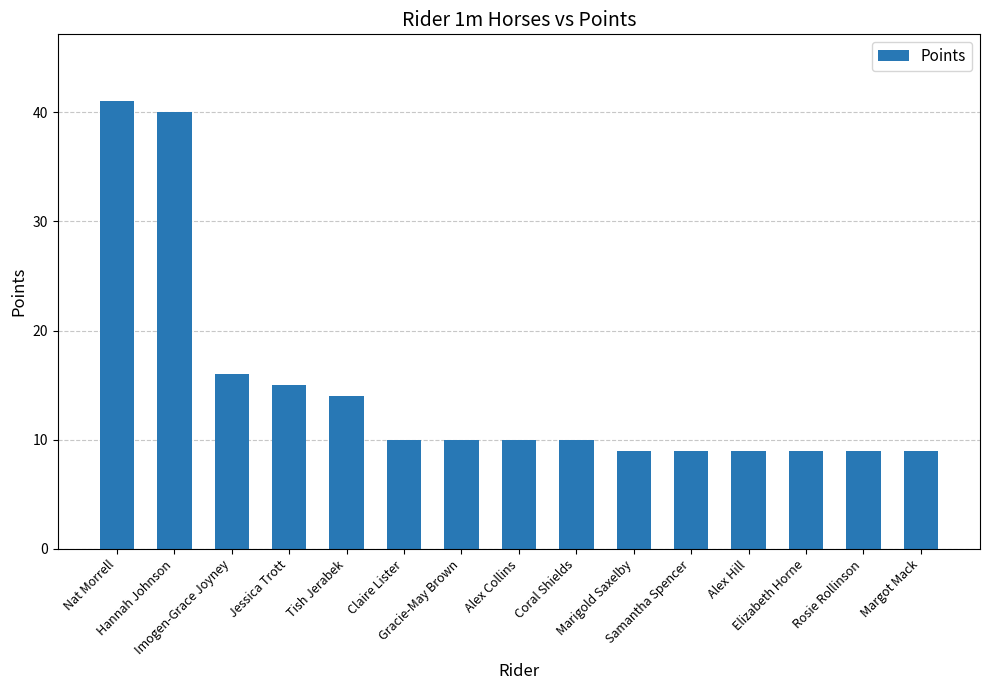

What is the minimum value shown in the chart?

9